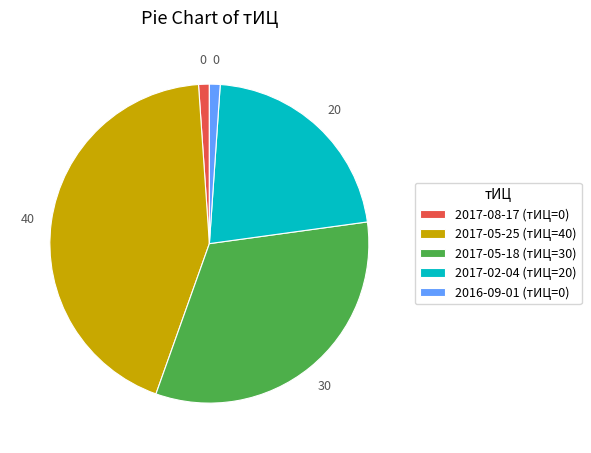

Is there a majority slice in this chart?

No